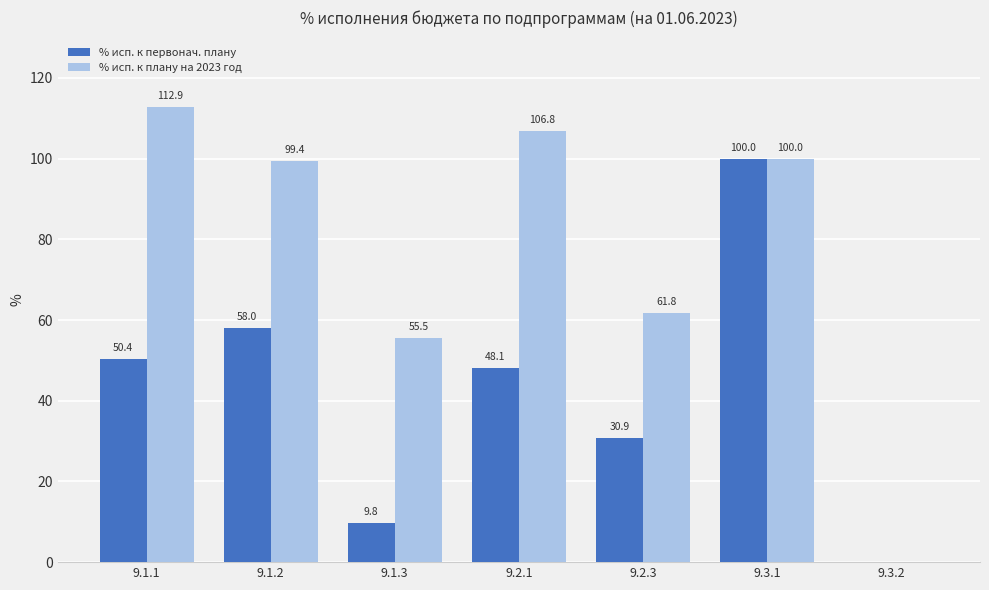

What is the sum of all % исп. к плану на 2023 год values?

536.4